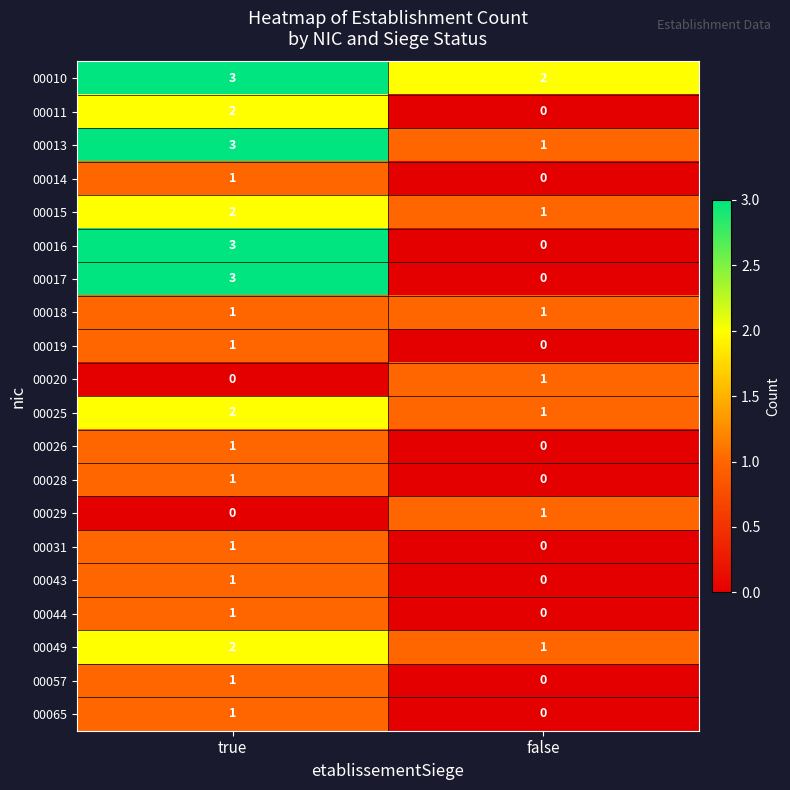

Is it true that 00017 equals 2 at true?

False